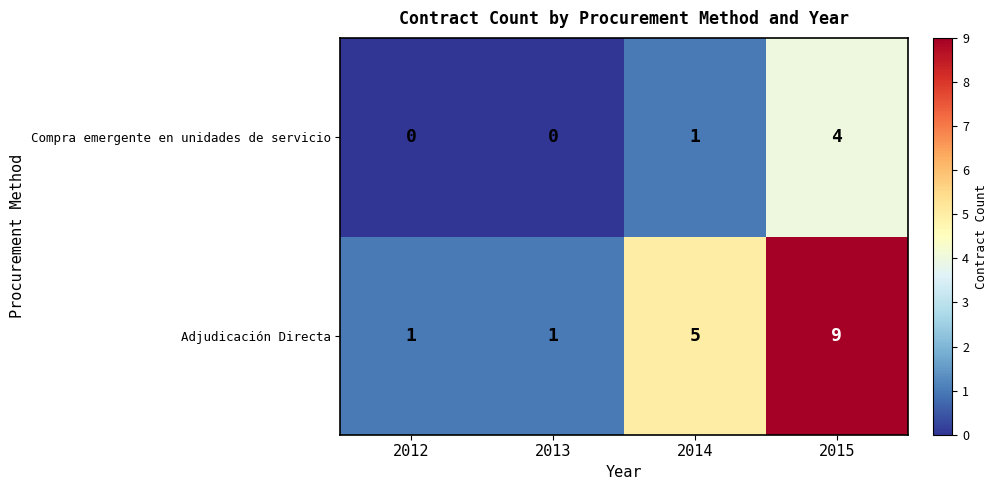

What is the maximum value for Adjudicación Directa?

9